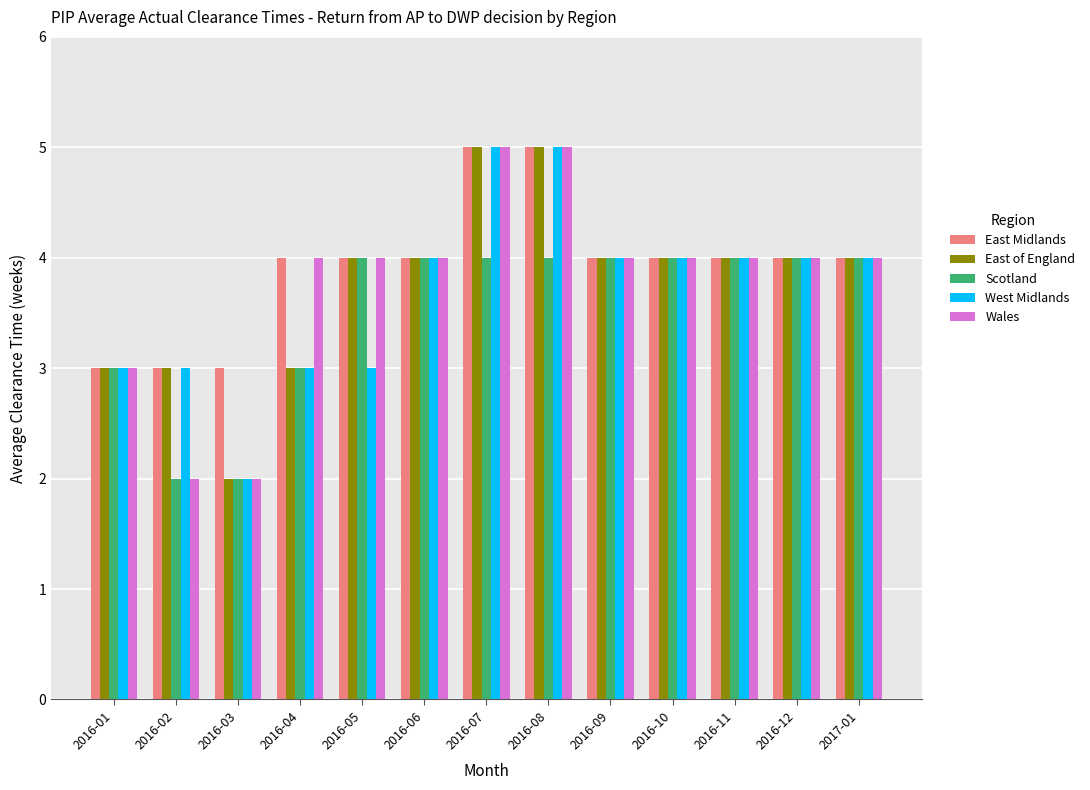

What is the difference between the maximum and minimum values in the Wales series?

3